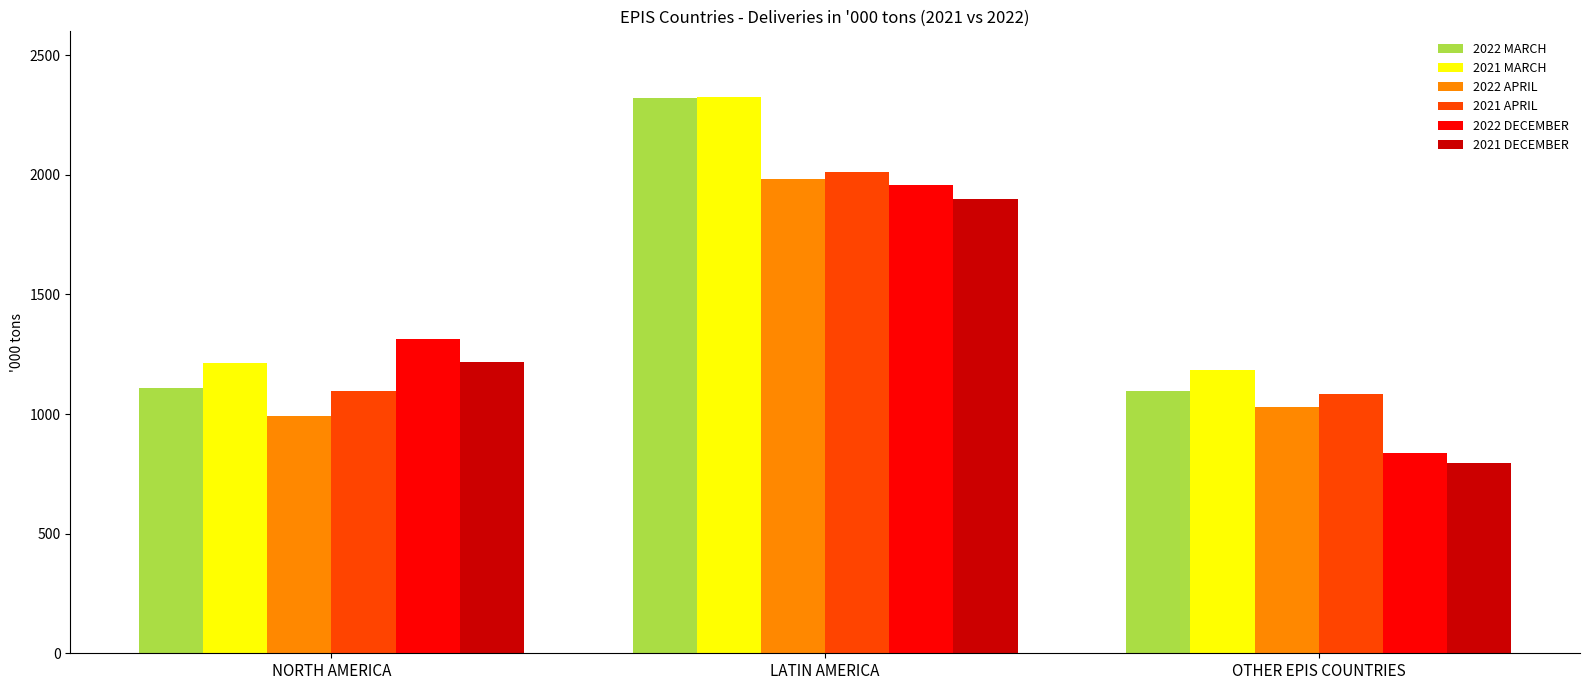

Rank the categories by 2021 DECEMBER value from lowest to highest.

OTHER EPIS COUNTRIES, NORTH AMERICA, LATIN AMERICA